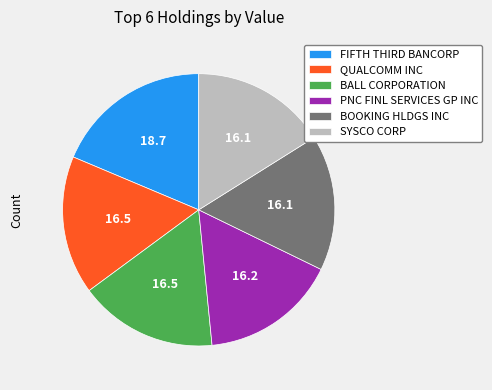

What is the ratio of the value at PNC FINL SERVICES GP INC to the value at SYSCO CORP?

1.0